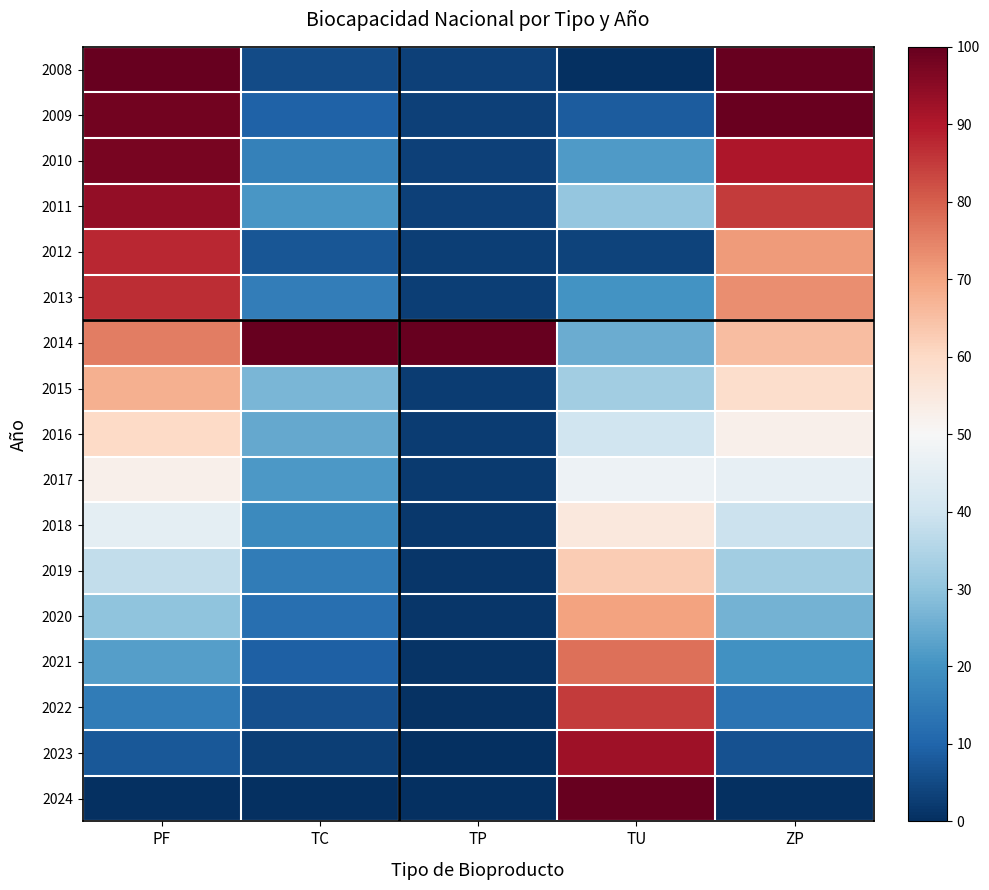

Reading right to left, transcribe all the data shown in this chart.

2008: ZP=100.0	TU=0.0	TP=3.4	TC=5.4	PF=100.0
2009: ZP=99.4	TU=8.3	TP=3.4	TC=9.5	PF=98.1
2010: ZP=90.6	TU=21.6	TP=3.3	TC=16.3	PF=97.6
2011: ZP=85.0	TU=30.6	TP=3.2	TC=20.8	PF=94.0
2012: ZP=71.3	TU=3.7	TP=3.1	TC=7.2	PF=87.7
2013: ZP=73.1	TU=20.1	TP=3.1	TC=15.5	PF=86.8
2014: ZP=65.5	TU=25.2	TP=100.0	TC=100.0	PF=75.6
2015: ZP=58.9	TU=32.7	TP=2.7	TC=27.3	PF=67.6
2016: ZP=52.4	TU=40.2	TP=2.4	TC=24.3	PF=60.1
2017: ZP=45.8	TU=47.6	TP=2.1	TC=21.2	PF=52.6
2018: ZP=39.3	TU=55.1	TP=1.8	TC=18.2	PF=45.1
2019: ZP=32.7	TU=62.6	TP=1.5	TC=15.2	PF=37.6
2020: ZP=26.2	TU=70.1	TP=1.2	TC=12.1	PF=30.1
2021: ZP=19.6	TU=77.6	TP=0.9	TC=9.1	PF=22.5
2022: ZP=13.1	TU=85.0	TP=0.6	TC=6.1	PF=15.0
2023: ZP=6.5	TU=92.5	TP=0.3	TC=3.0	PF=7.5
2024: ZP=0.0	TU=100.0	TP=0.0	TC=0.0	PF=0.0